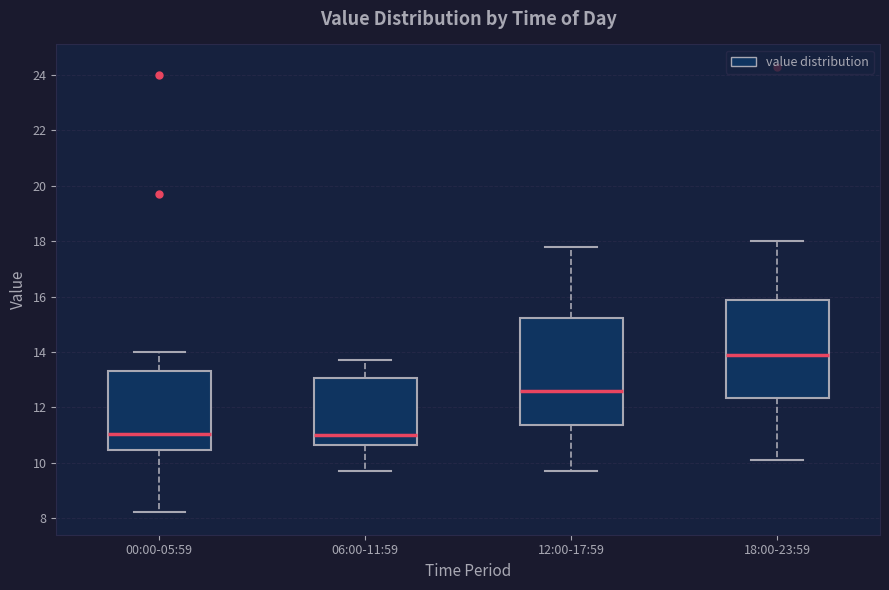

Where does the upper whisker of the box for 18:00-23:59 end on the y-axis? The values are not printed on the chart, so give them approximately, as read against the axis.

18.0